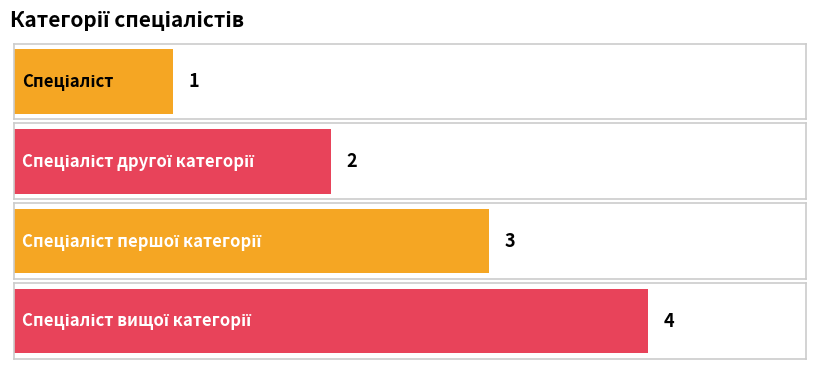

What is the sum of the values at Спеціаліст другої категорії and Спеціаліст вищої категорії?

6